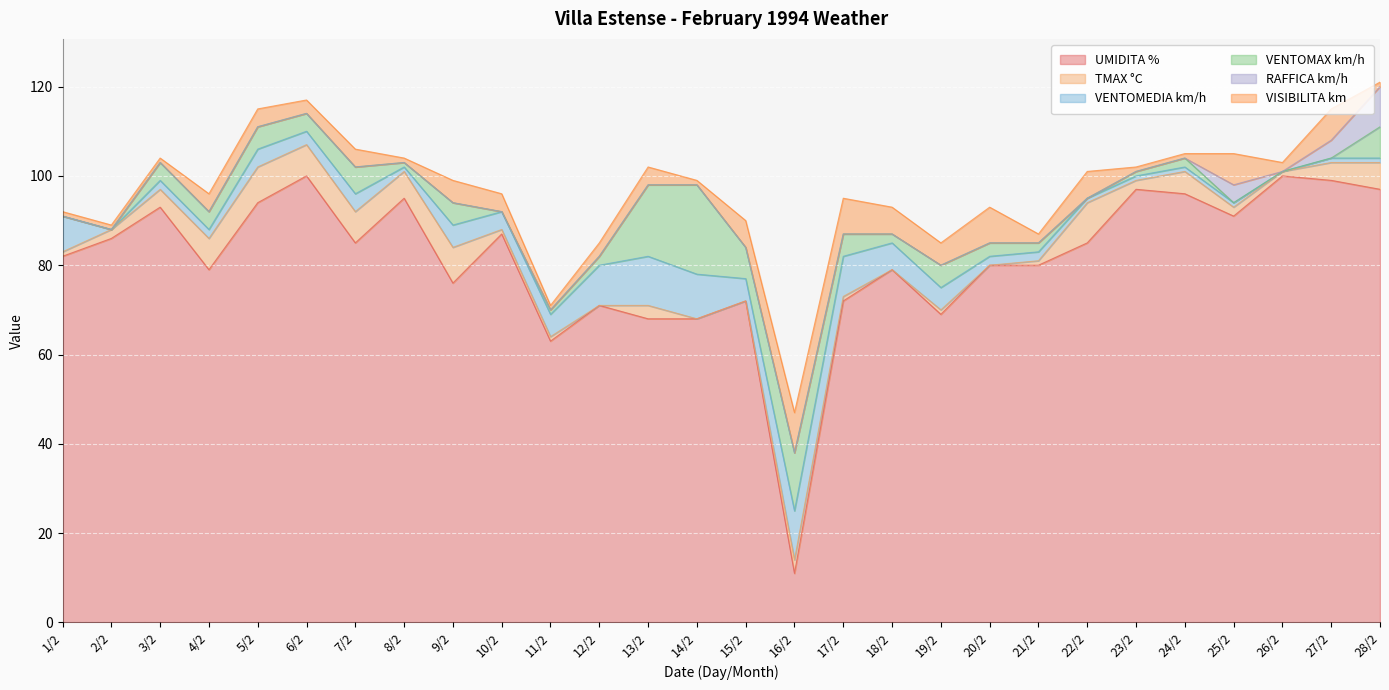

What is the difference between the highest and lowest values at 12/2?

72